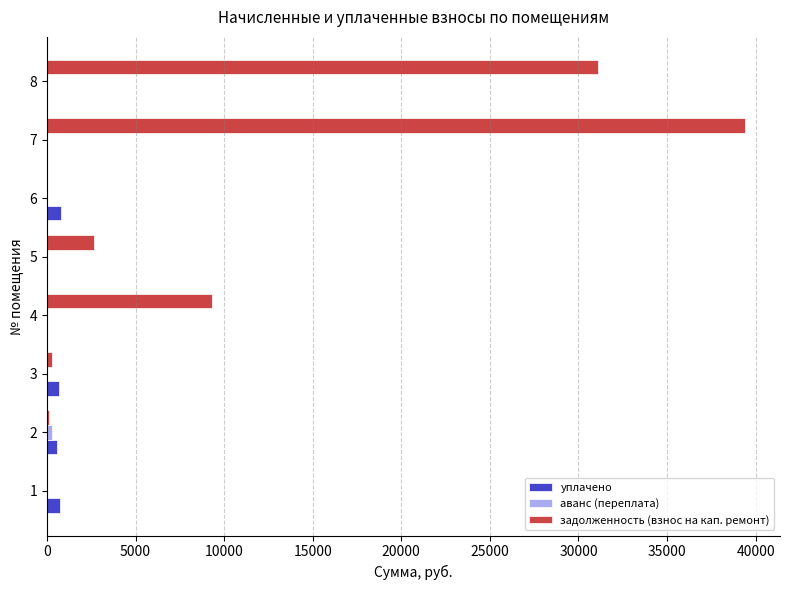

Is the value of задолженность (взнос на кап. ремонт) at 8 greater than the value of уплачено at 1?

Yes